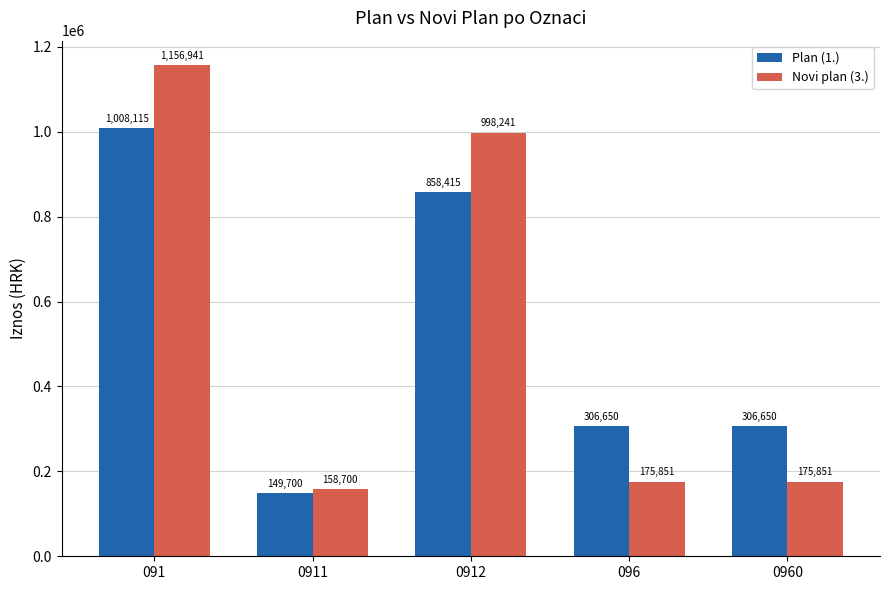

Is it true that Plan (1.) equals 149700.0 at 0911?

True